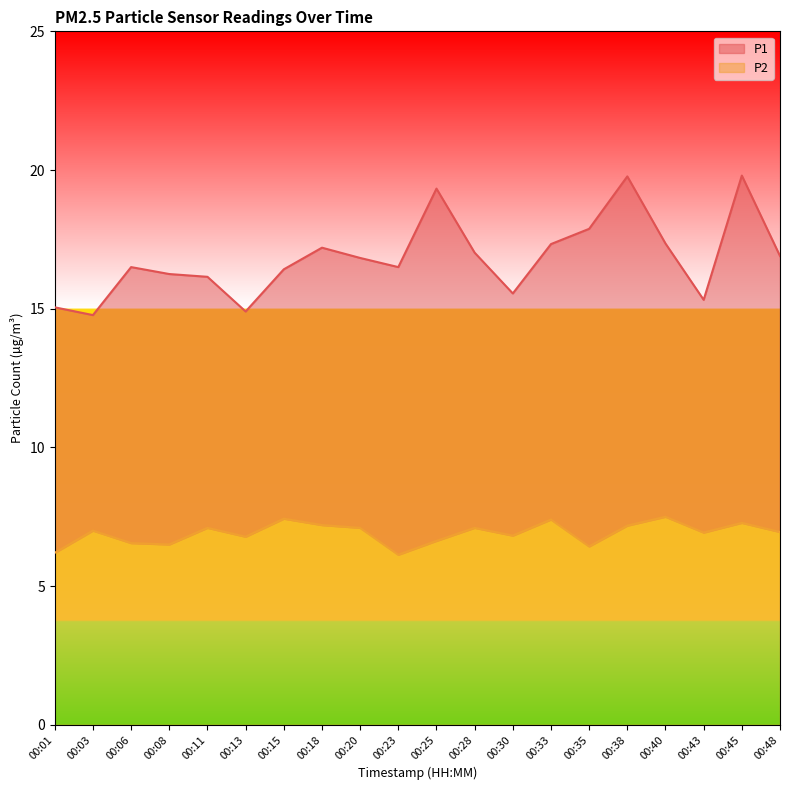

What is the sum of all P2 values?

138.2